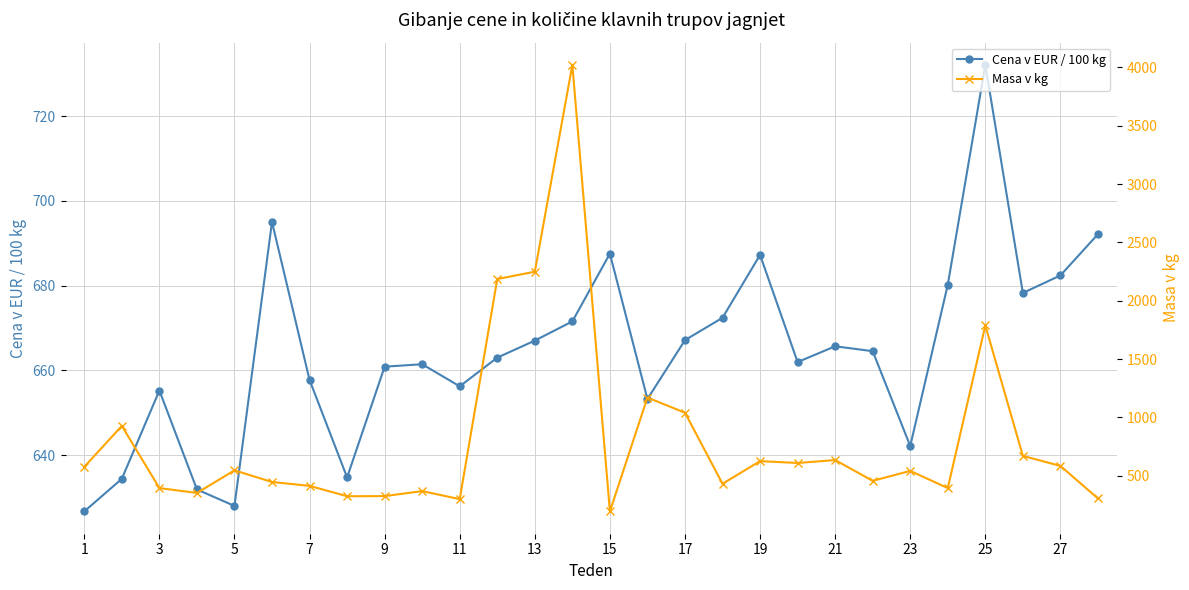

Which series has the largest range (max minus min)?

Masa v kg